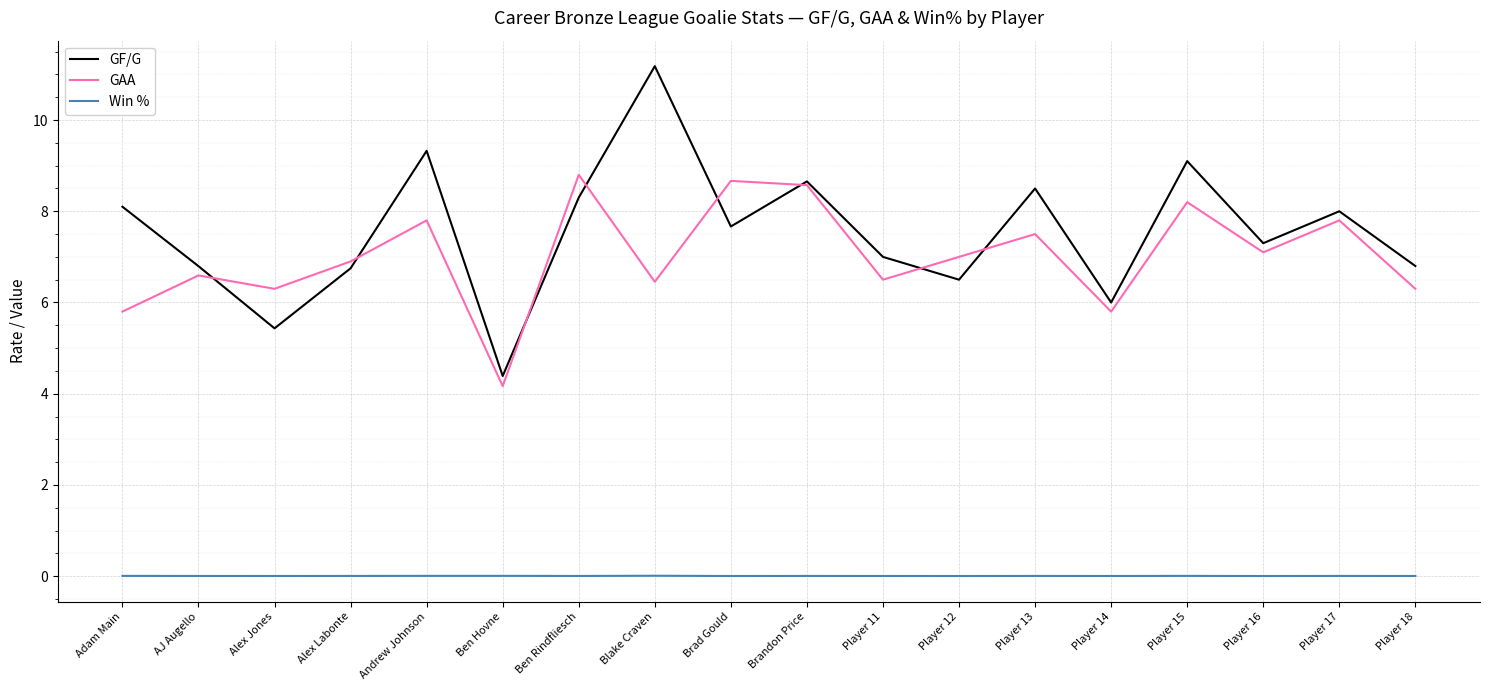

True or false: GF/G has a value of 6.5 at Player 12.

True